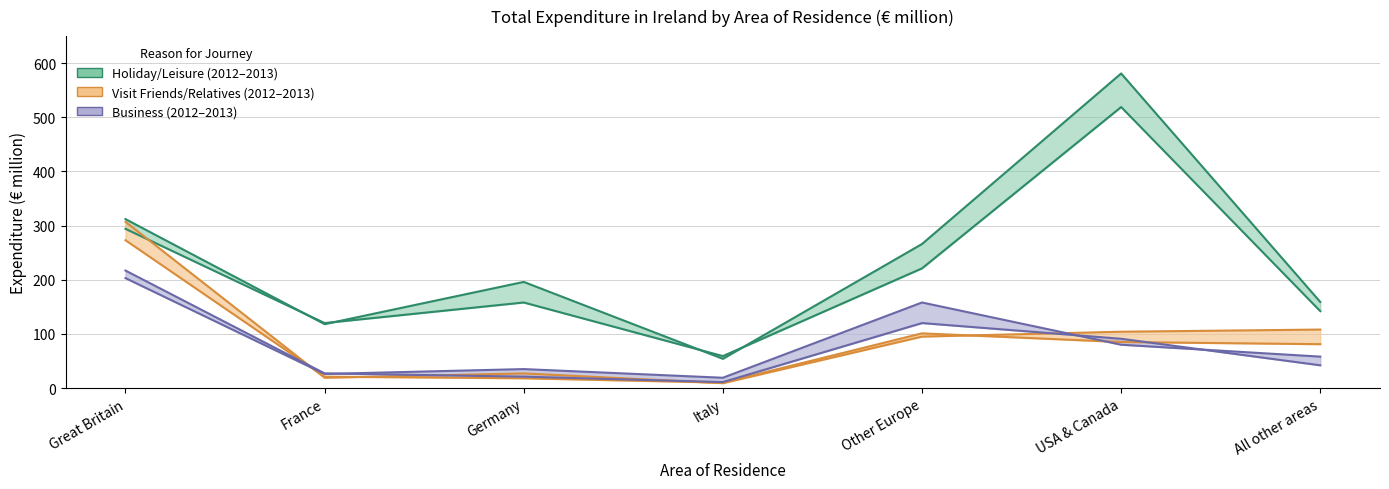

Does the chart have visible grid lines?

Yes